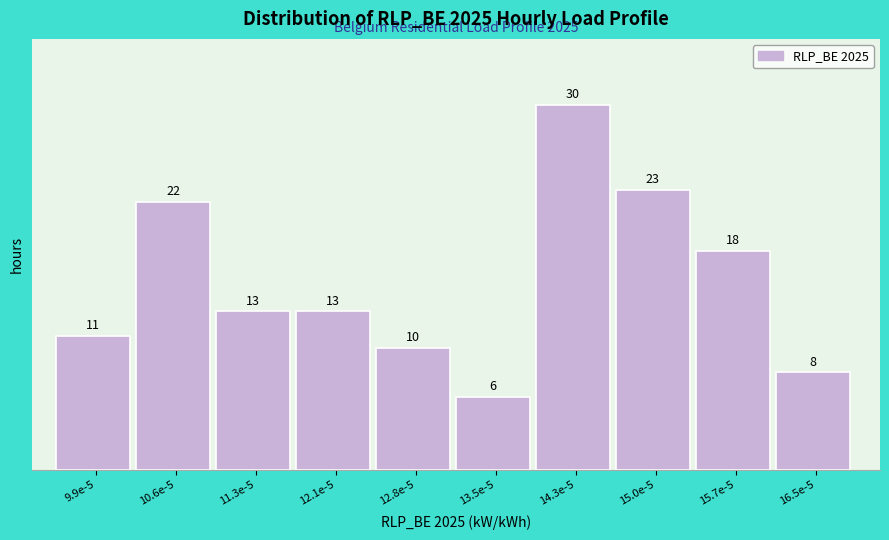

Reading left to right, extract all data points from this chart.

11	22	13	13	10	6	30	23	18	8